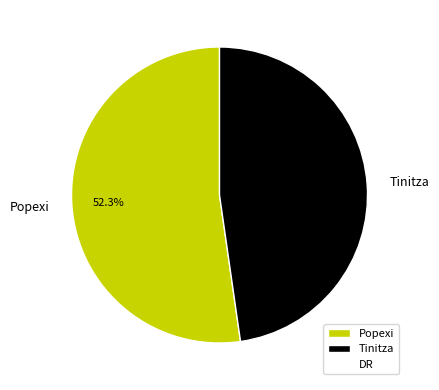

The Tinitza slice represents 42% of the pie. True or false?

False